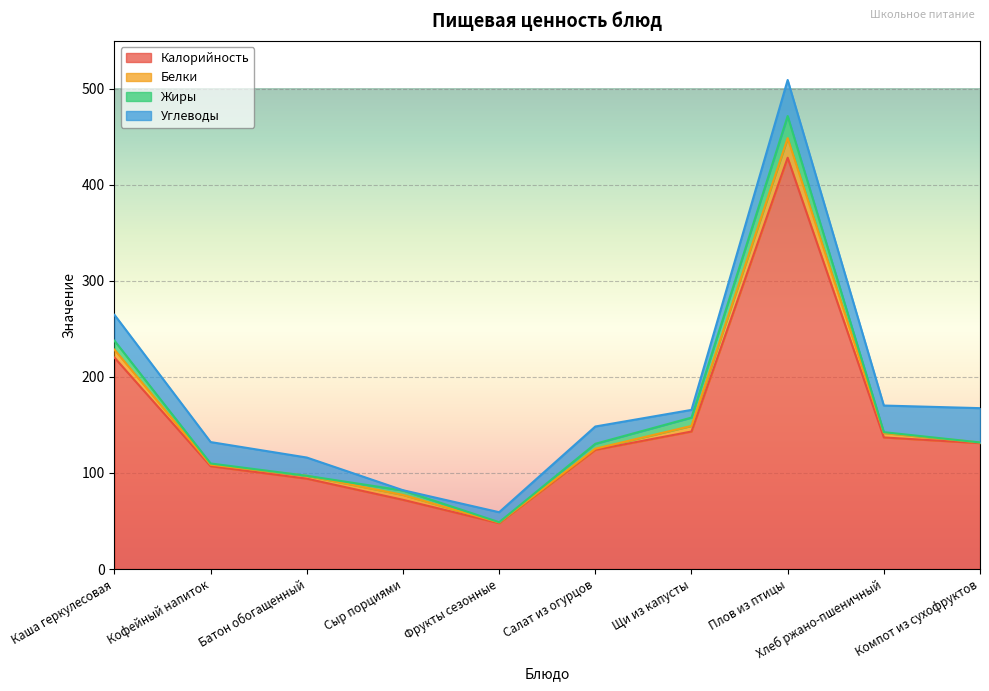

At which category does Углеводы reach its first local peak?

Салат из огурцов